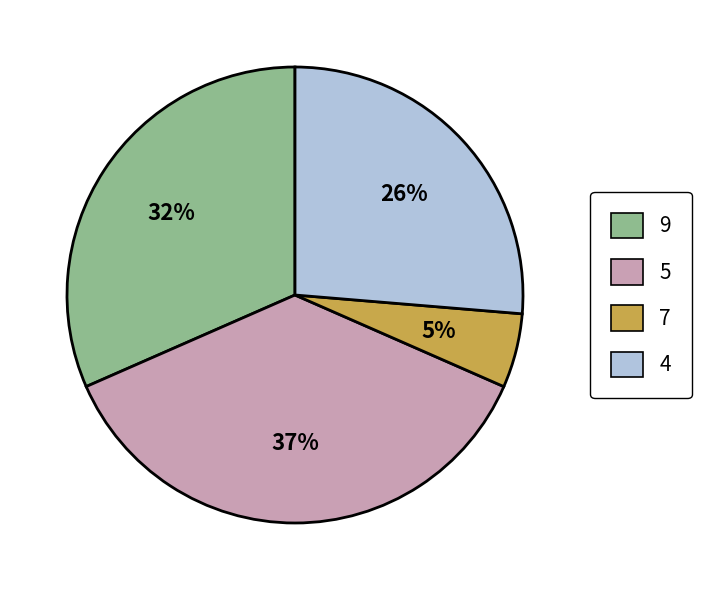

To the nearest percent, what is the average slice percentage?

25%